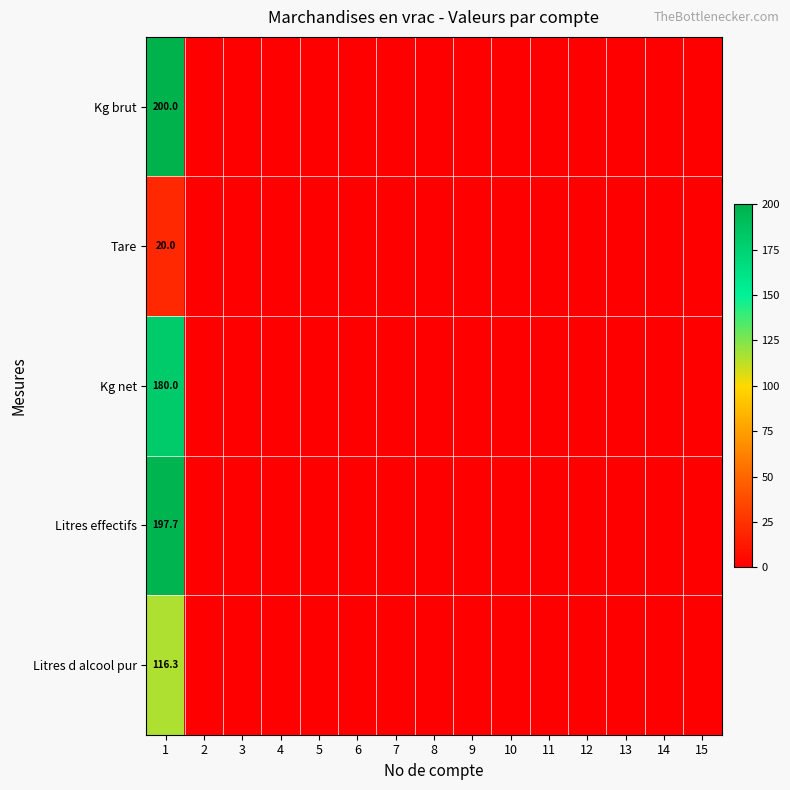

What is the difference between the maximum and minimum values in the Litres effectifs series?

197.7